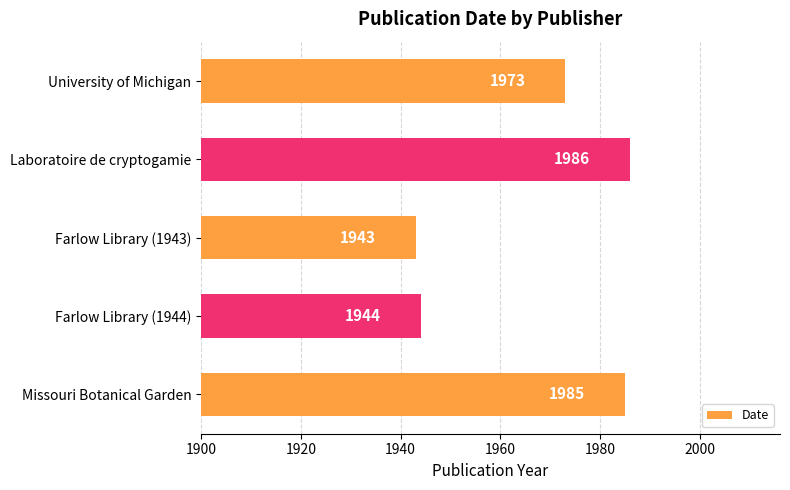

What is the greatest value displayed?

1986